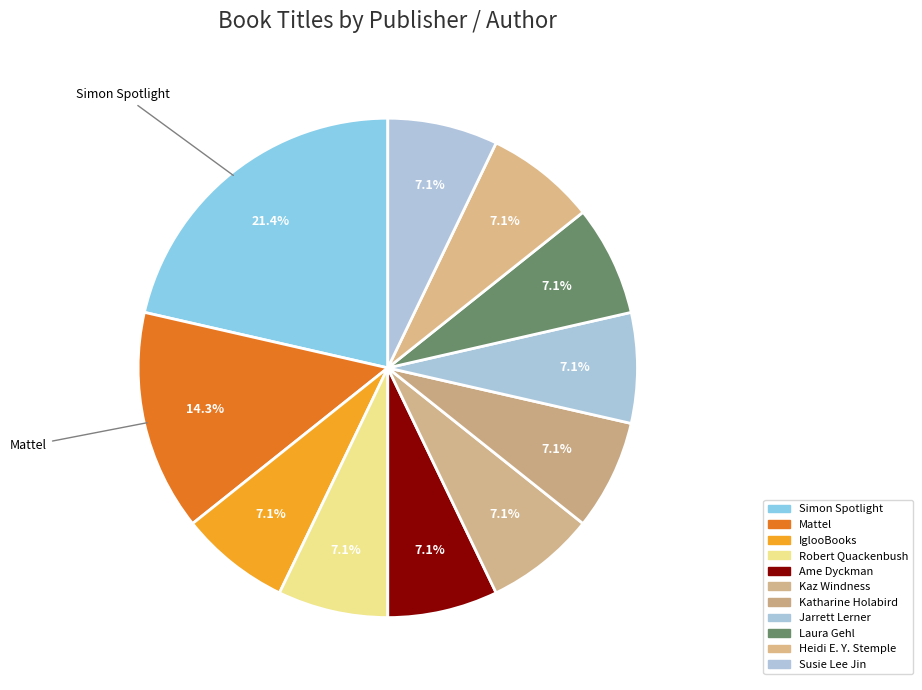

What is the ratio of the value at Ame Dyckman to the value at Susie Lee Jin?

1.0